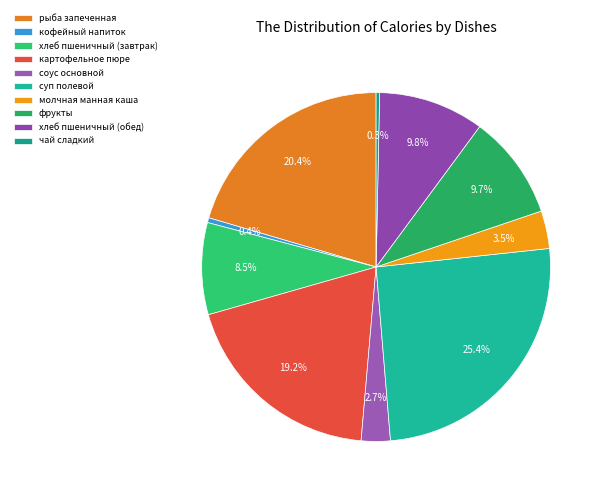

What is the largest slice in the pie chart?

суп полевой